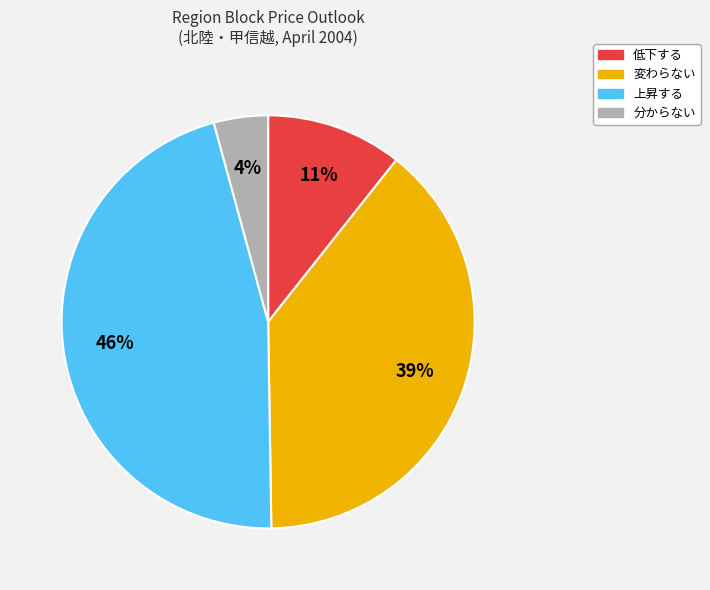

Do 変わらない and 分からない together represent more than half of the pie?

No